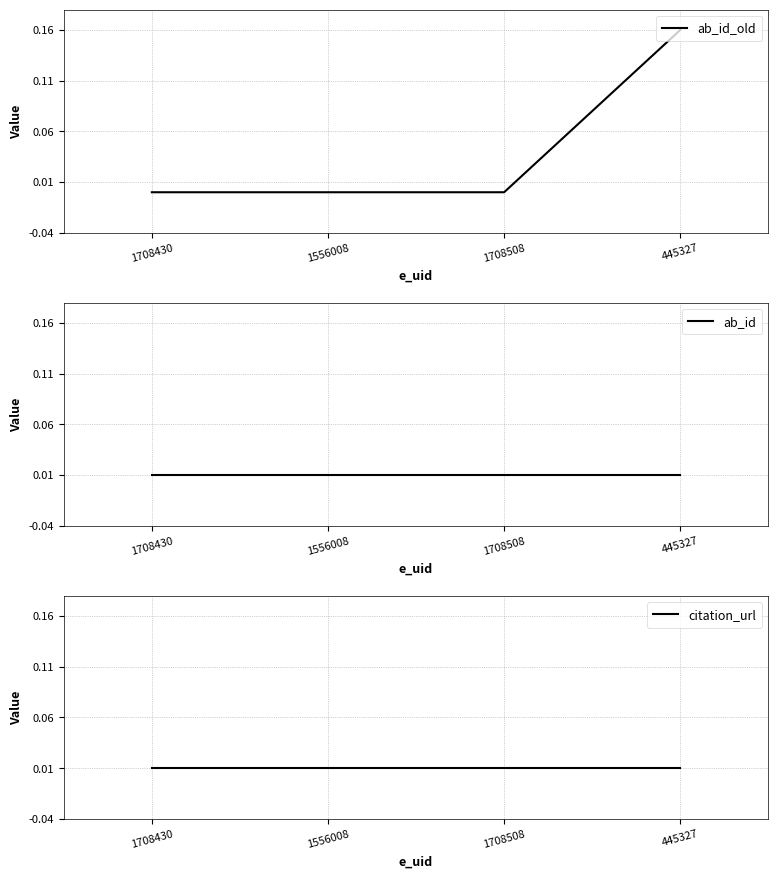

What is the difference between the highest and lowest values at 445327?

0.1